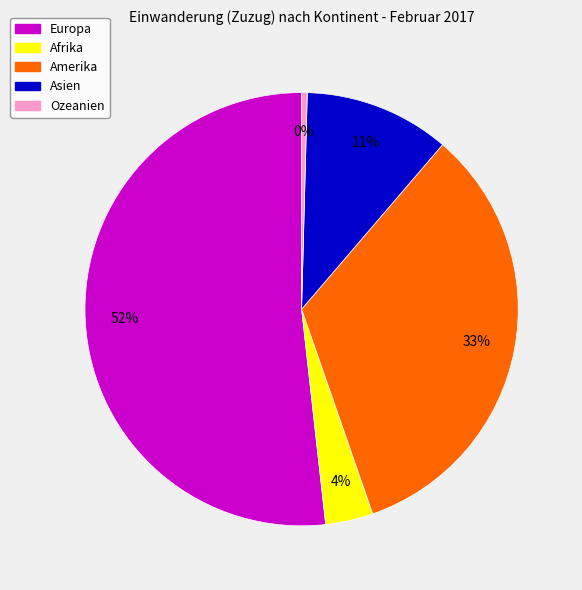

What is the smallest slice in the pie chart?

Ozeanien